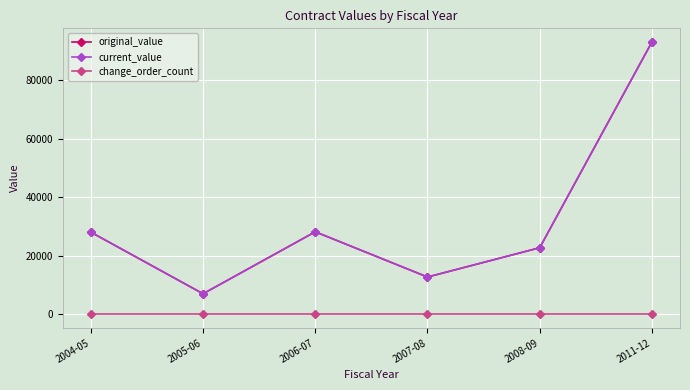

Is this an area chart (filled region under the line)?

No